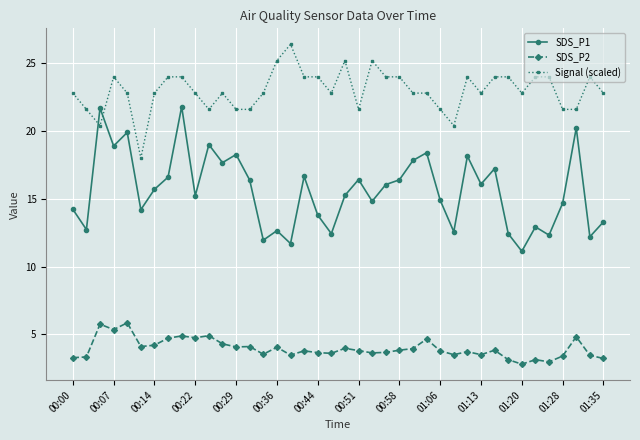

What is the minimum value for SDS_P2?

2.8